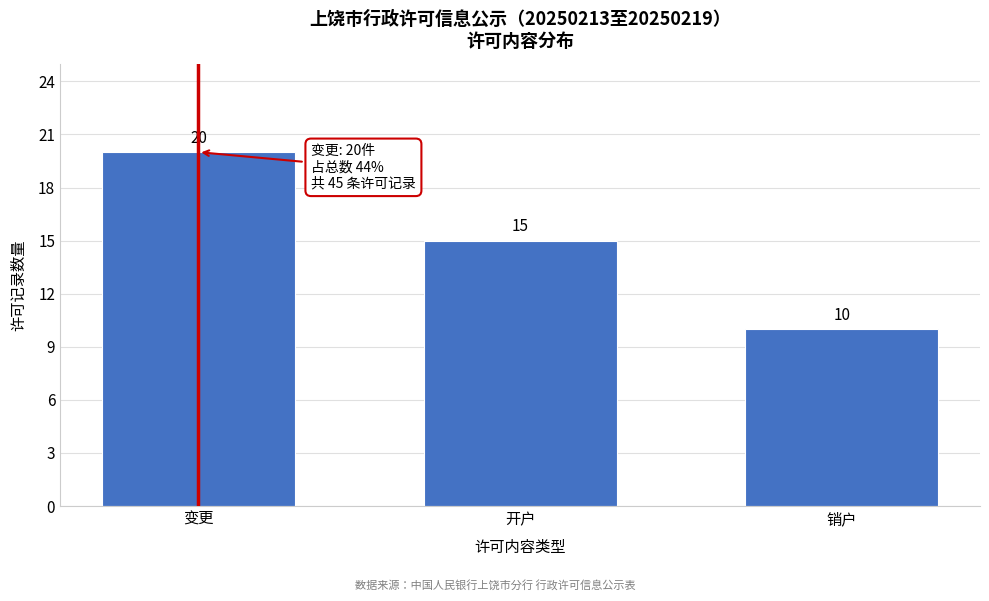

Reading left to right, transcribe all the data shown in this chart.

变更=20	开户=15	销户=10